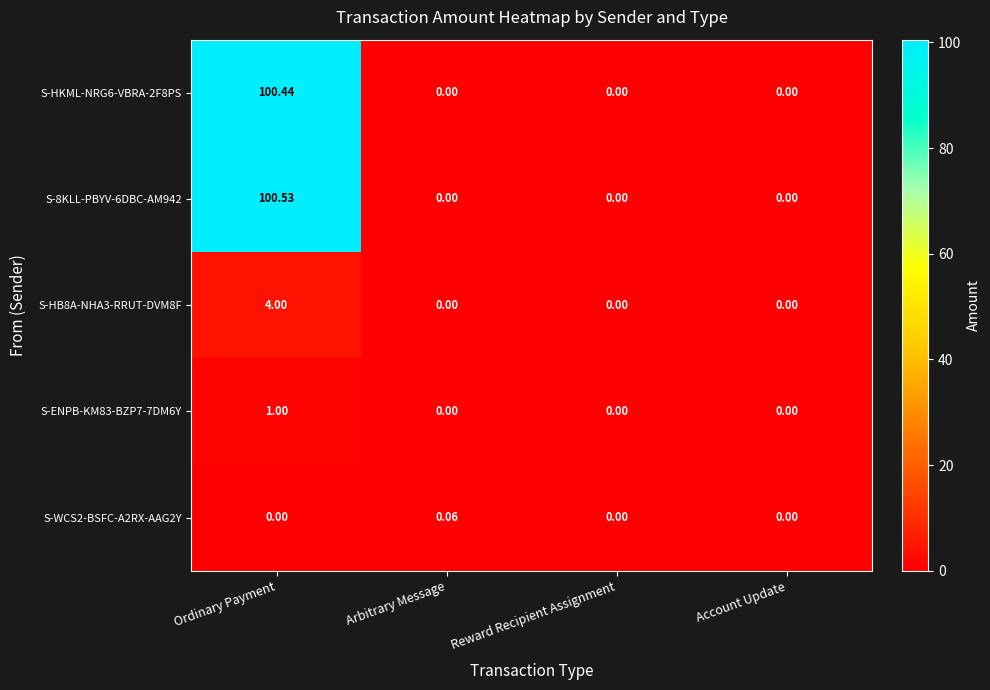

At which category is the sum across all series the highest?

Ordinary Payment